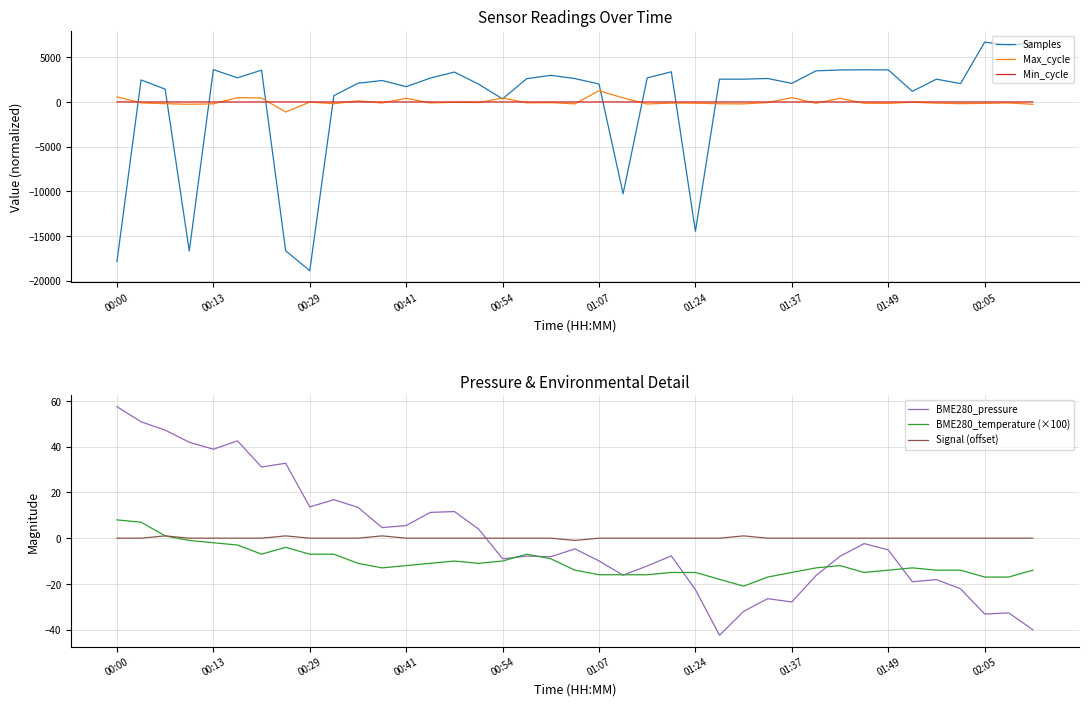

What is the highest value of the Max_cycle series?

1258.5